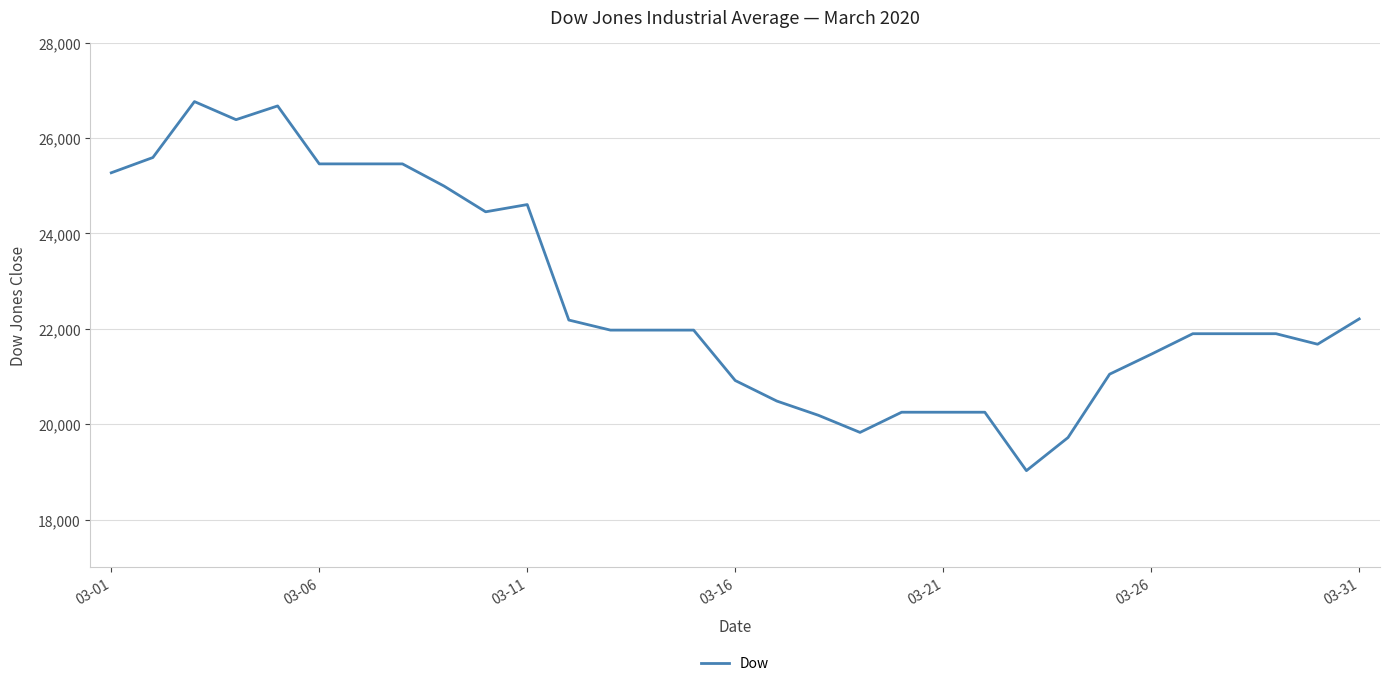

What is the difference between the maximum and minimum values?

7734.1